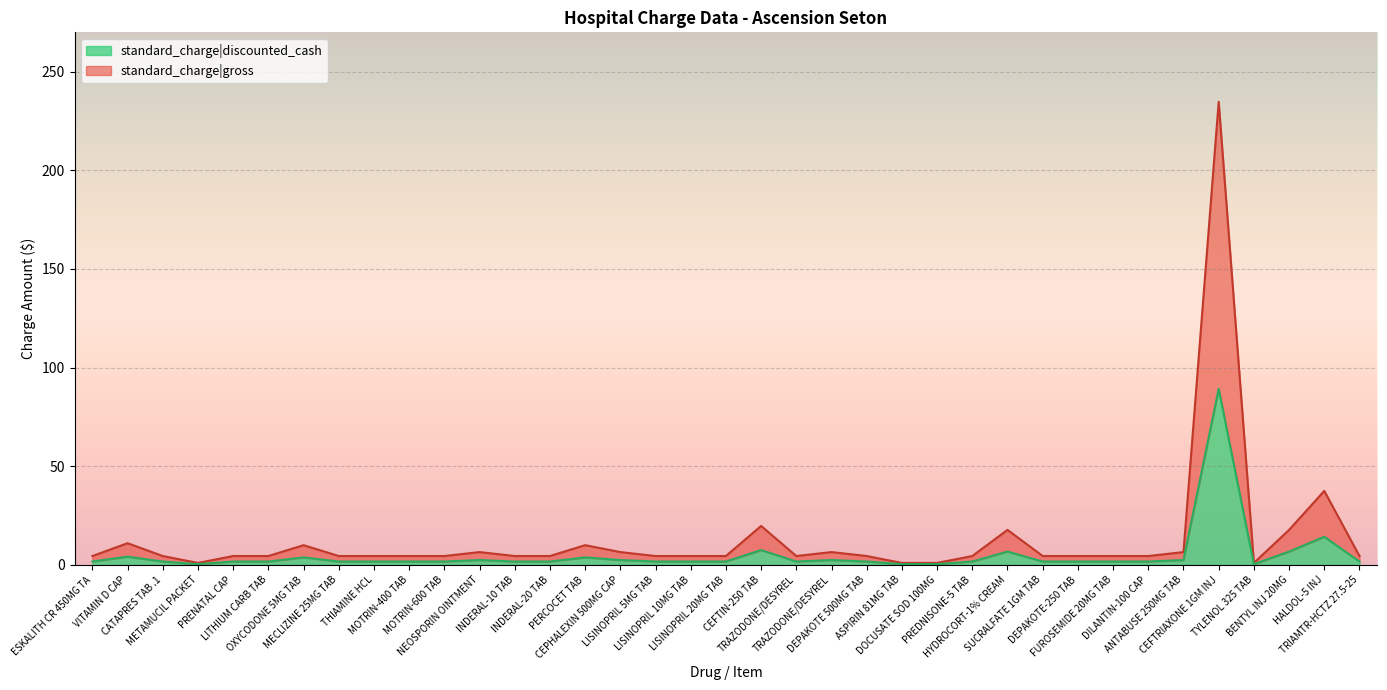

What is the value of the standard_charge|gross point at the 37th from the left?

4.5